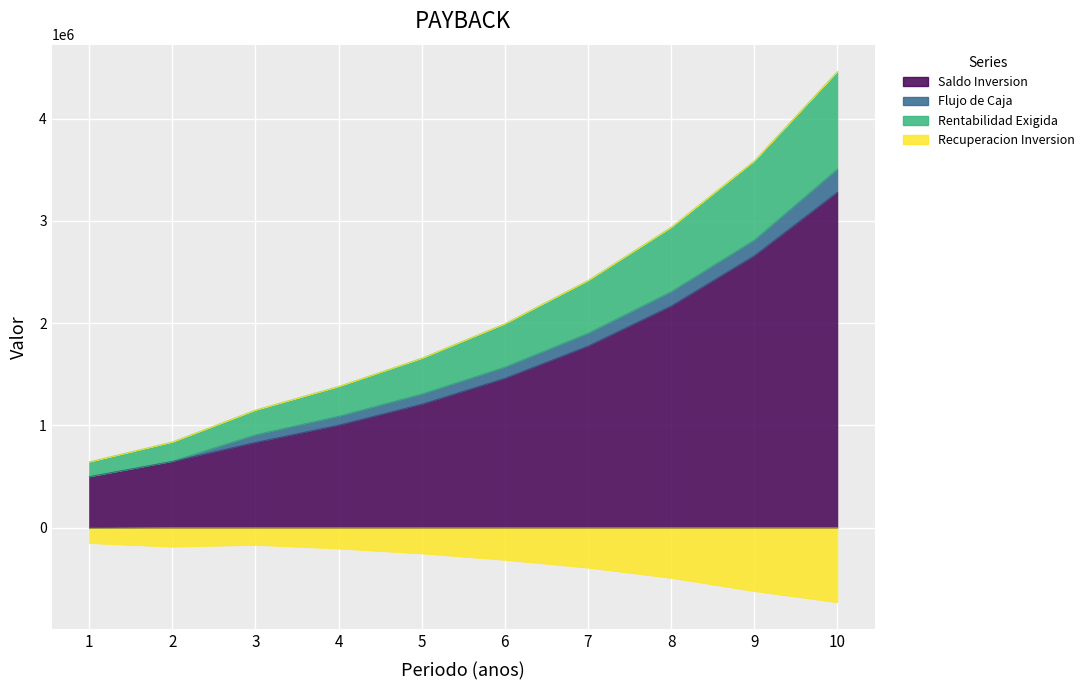

Rank the categories by Saldo Inversion value from lowest to highest.

1, 2, 3, 4, 5, 6, 7, 8, 9, 10